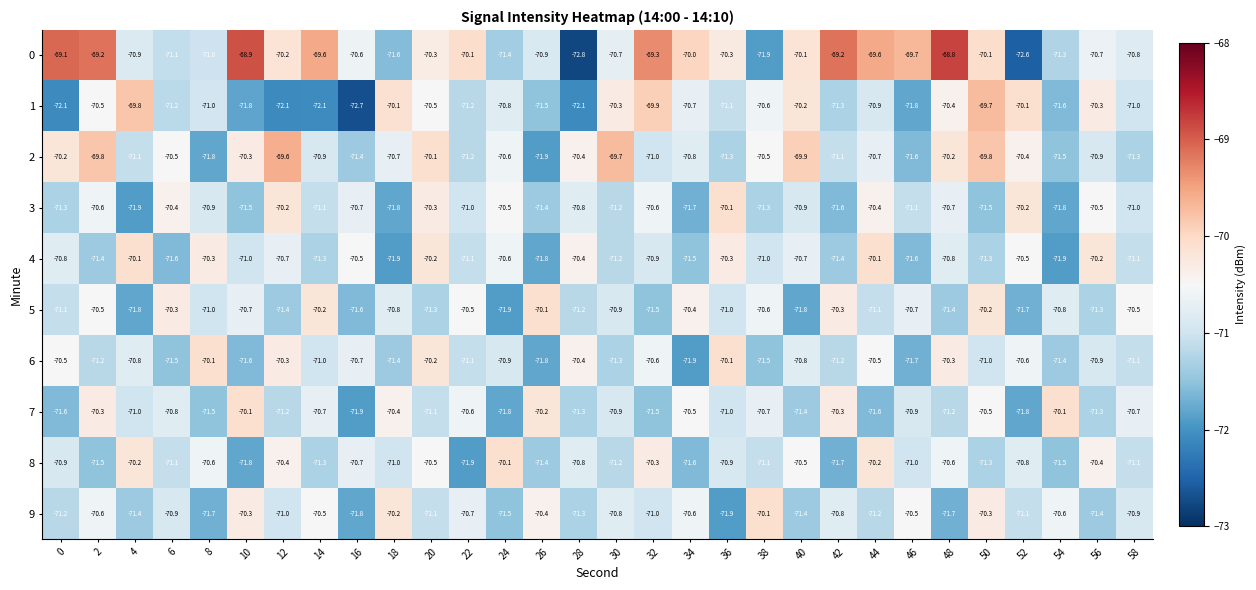

What is the sum of the 3 values at 12 and 18?

-142.0